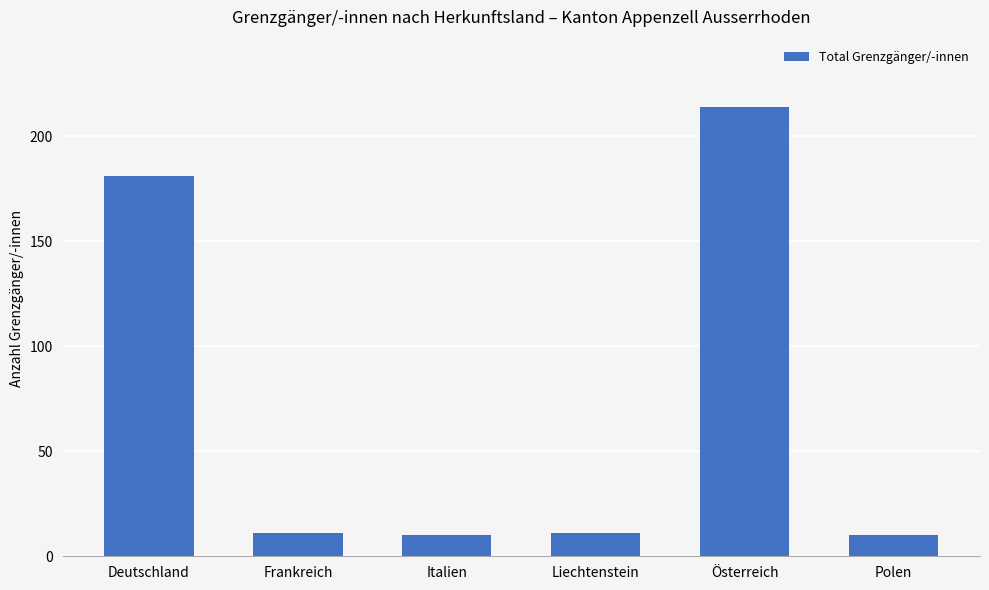

What position from the right is Liechtenstein?

3